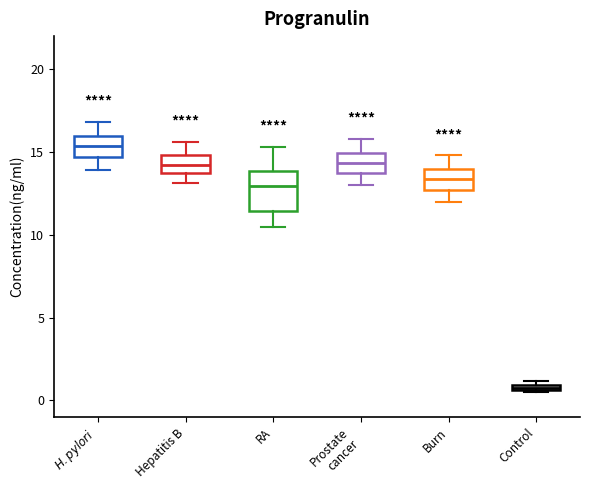

Where is the upper edge of the box for Burn on the y-axis? The values are not printed on the chart, so give them approximately, as read against the axis.

14.0